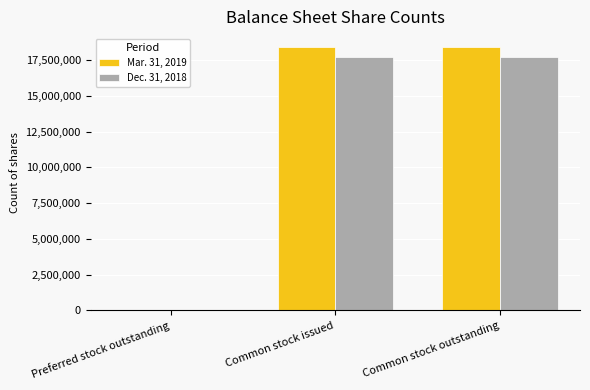

What is the sum of all Mar. 31, 2019 values?

36836374